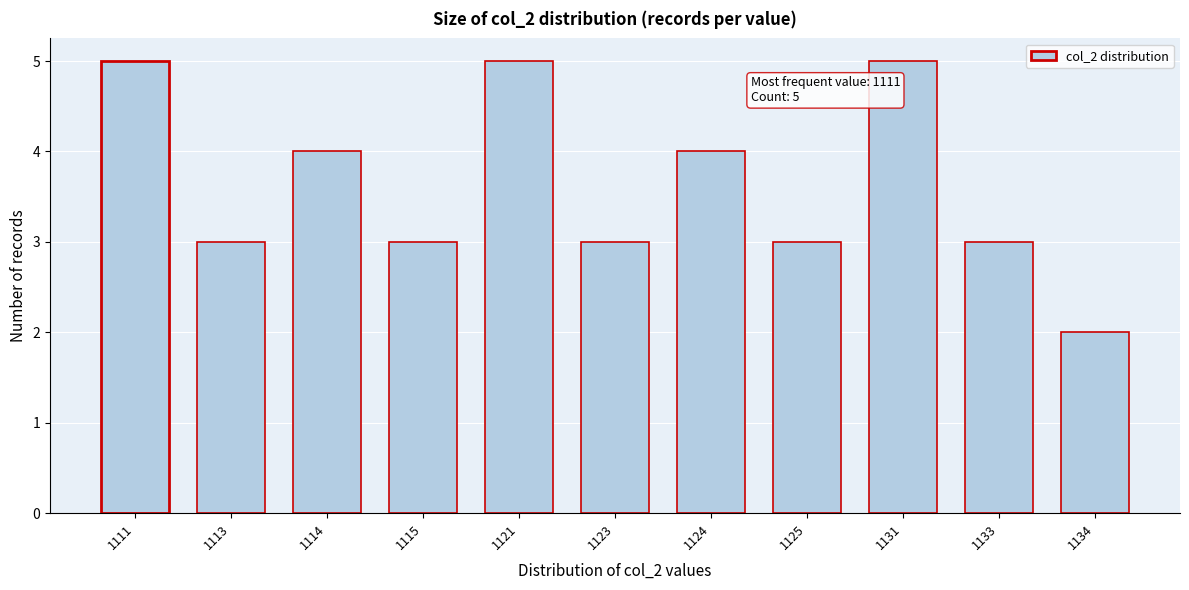

Reading right to left, extract all data points from this chart.

1134=2	1133=3	1131=5	1125=3	1124=4	1123=3	1121=5	1115=3	1114=4	1113=3	1111=5